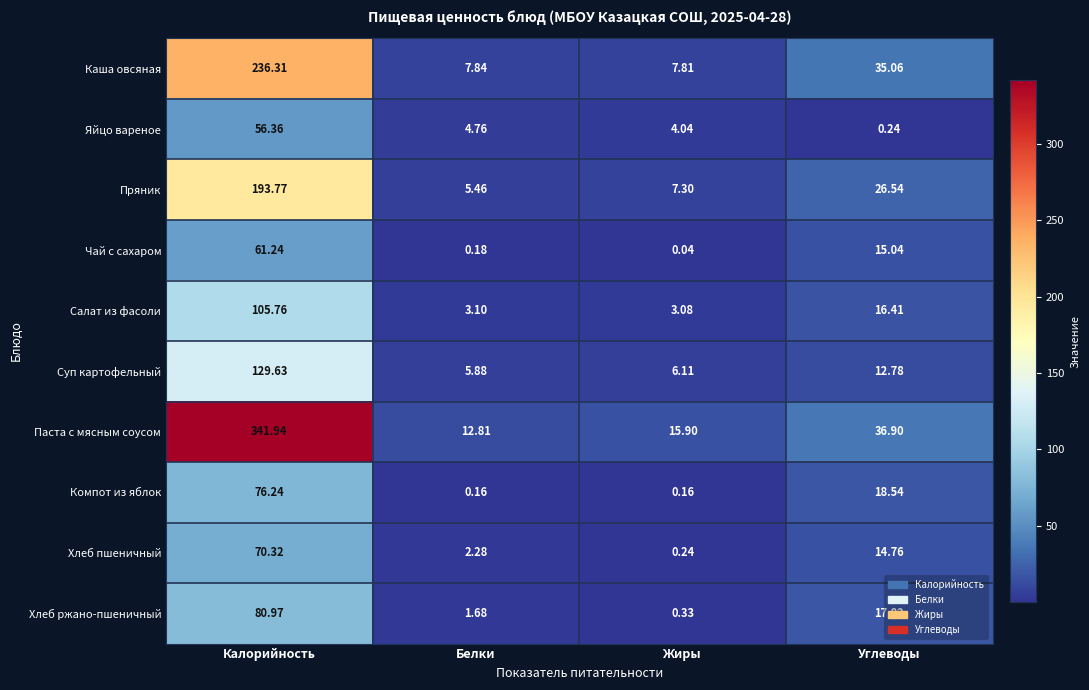

At which label does Компот из яблок reach its peak?

Калорийность